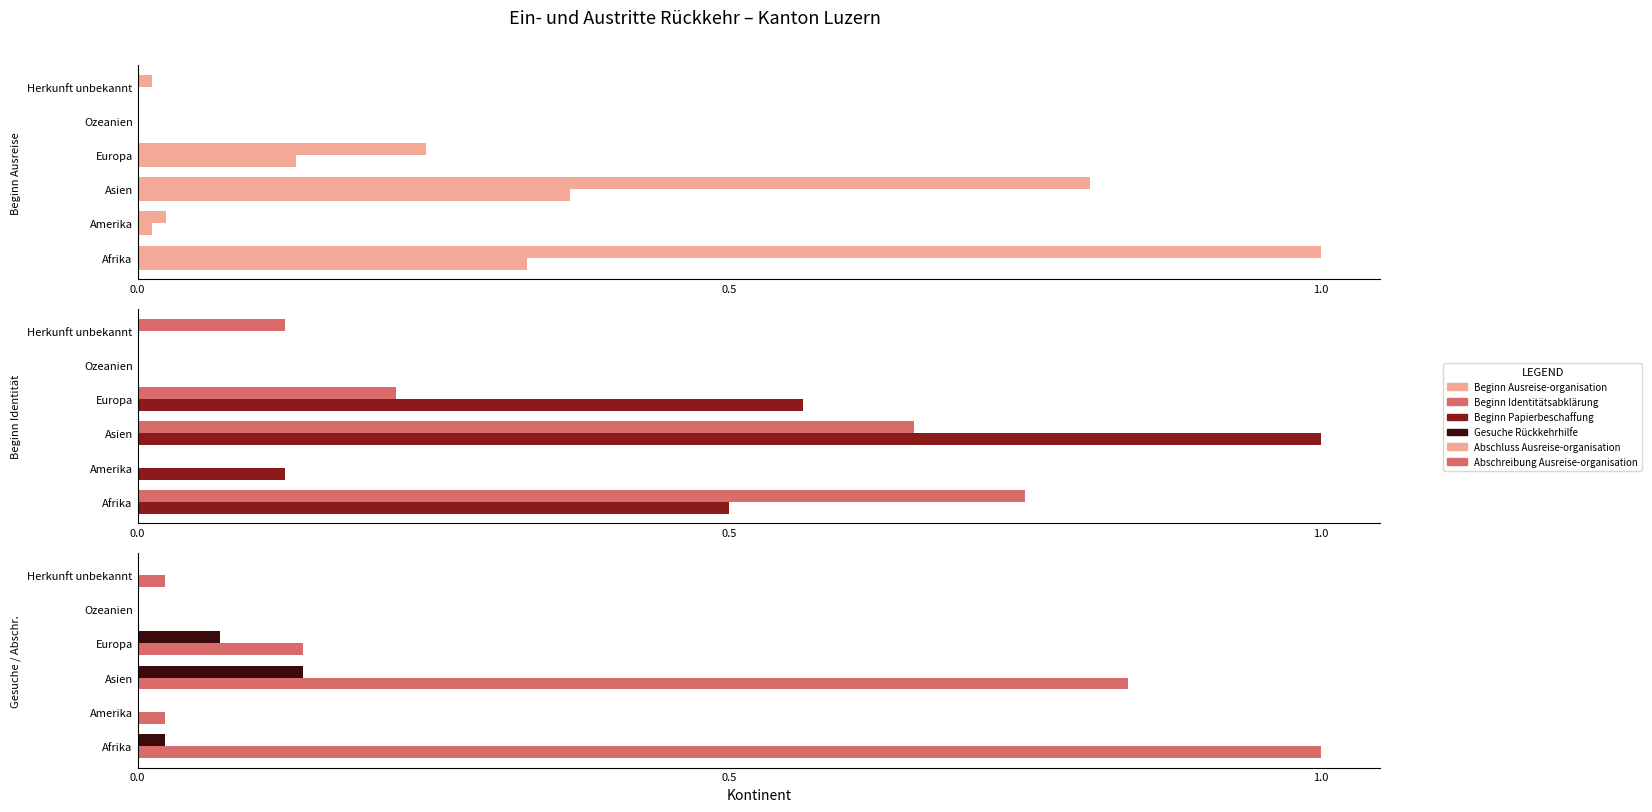

What are all the series names shown in the legend?

Beginn Ausreise-organisation, Abschluss Ausreise-organisation, Beginn Identitätsabklärung, Beginn Papierbeschaffung, Gesuche Rückkehrhilfe, Abschreibung Ausreise-organisation